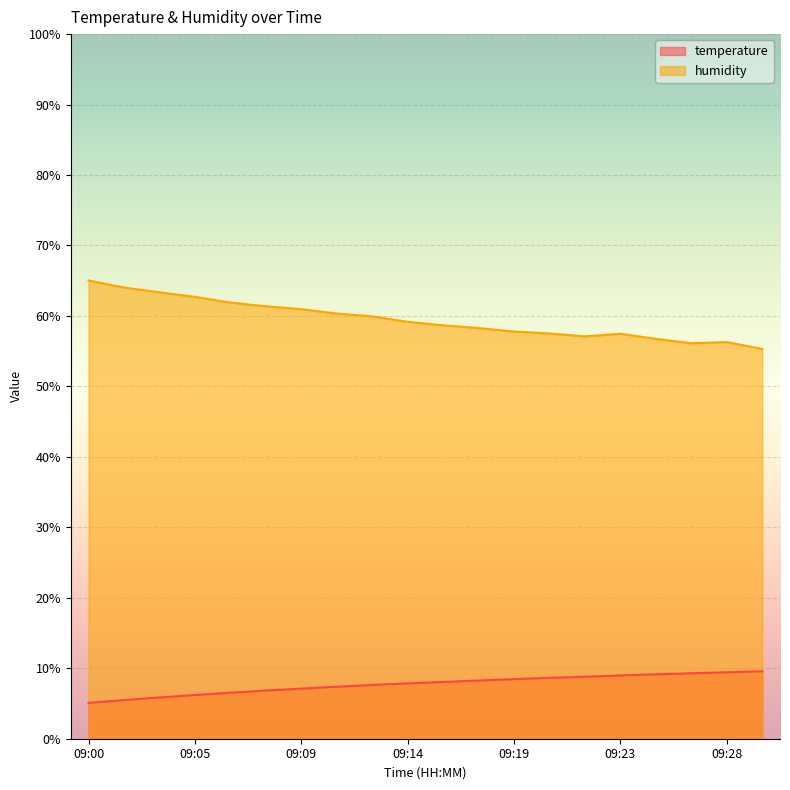

True or false: humidity has a value of 62.7 at 09:05.

True